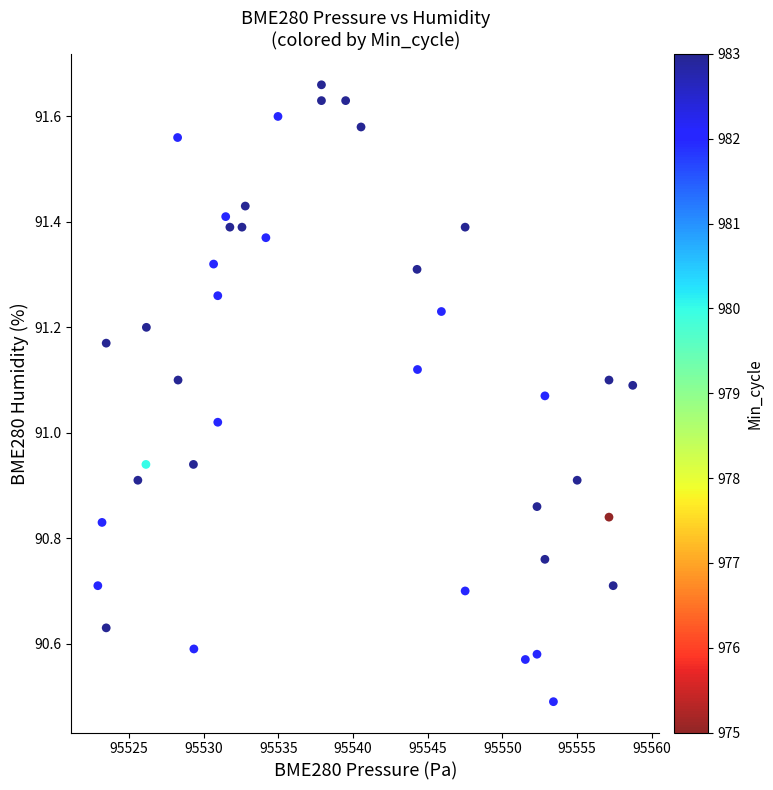

What is the range of Y values (max minus min)?

1.2